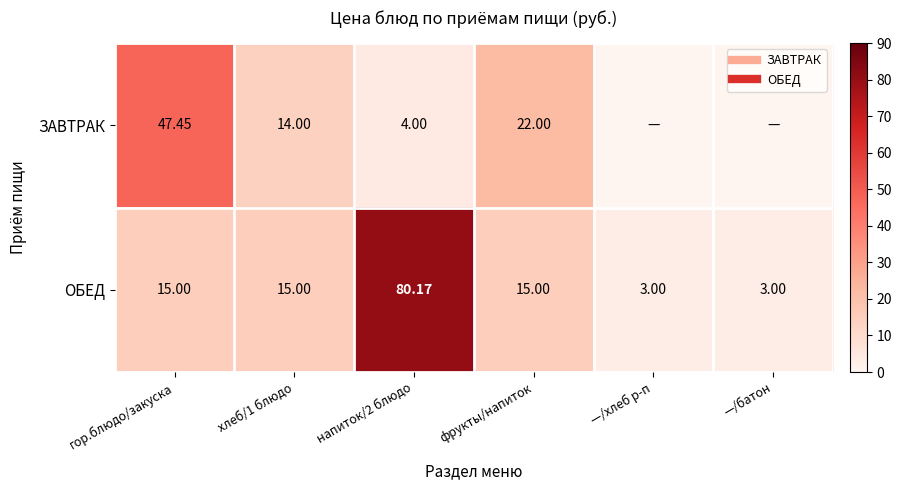

At фрукты/напиток, list the series in order from largest to smallest.

ЗАВТРАК, ОБЕД